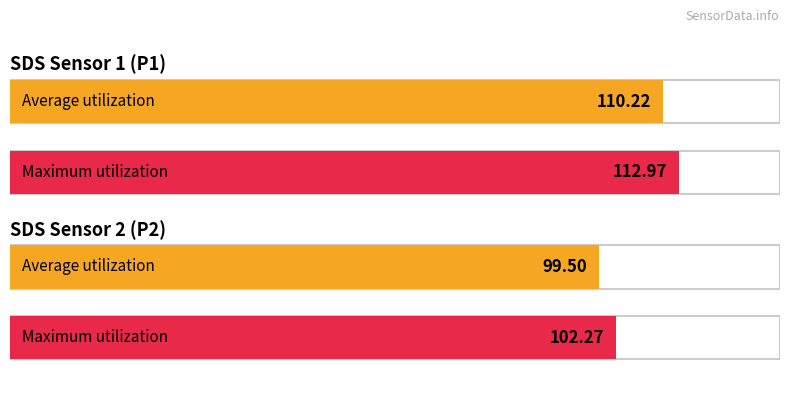

How many bars are there in each group?

2